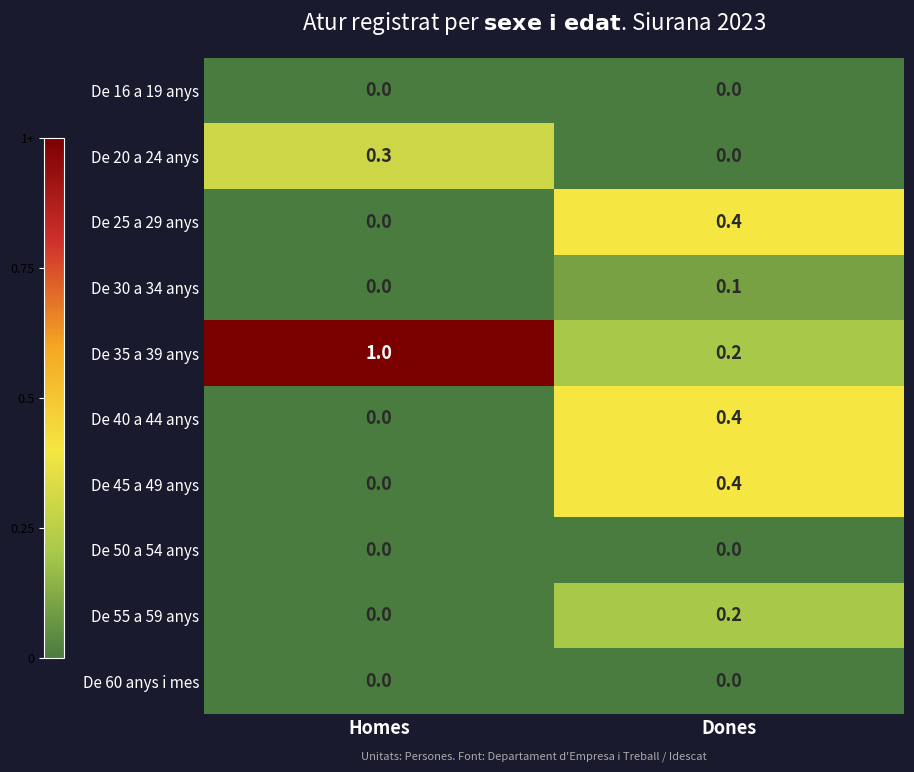

Which series has the largest total across all categories?

De 35 a 39 anys